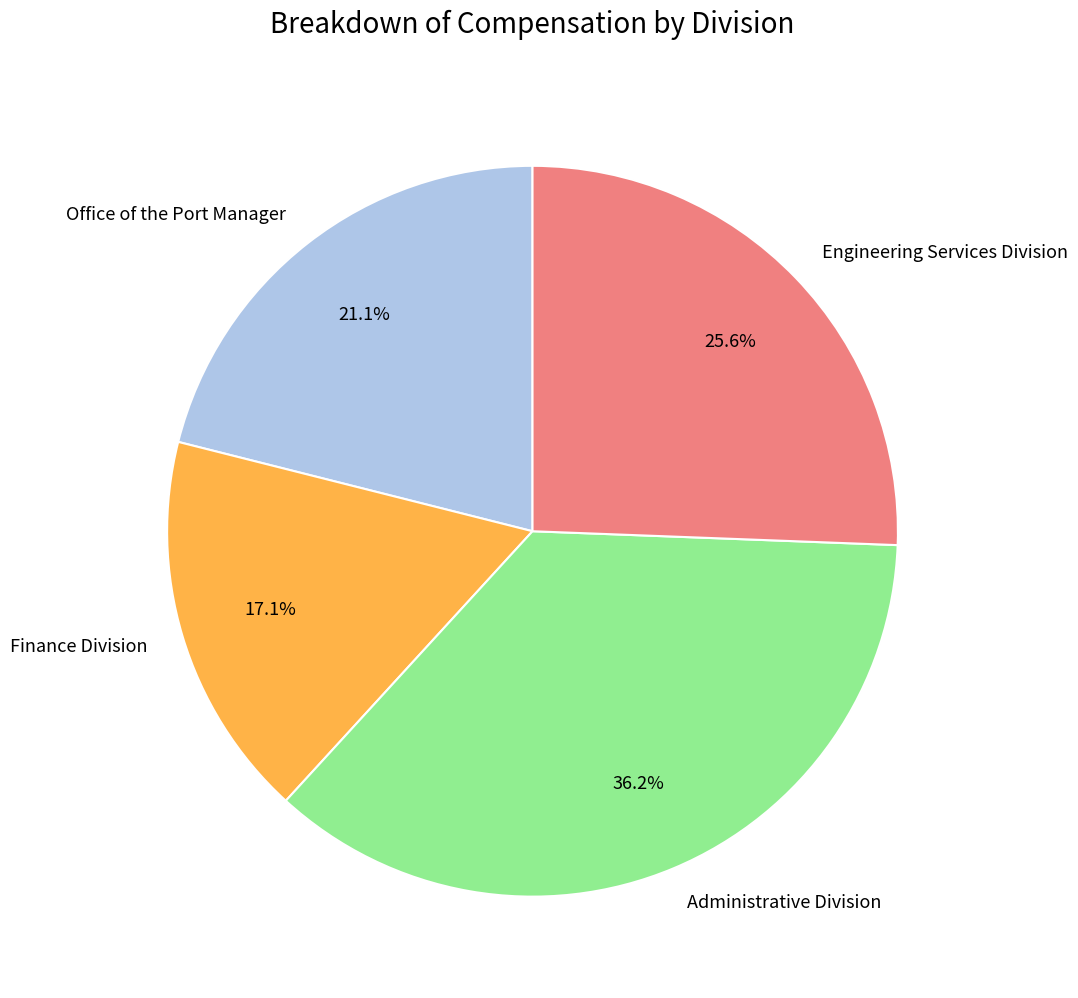

How much of the chart is everything except Office of the Port Manager?

78.9%